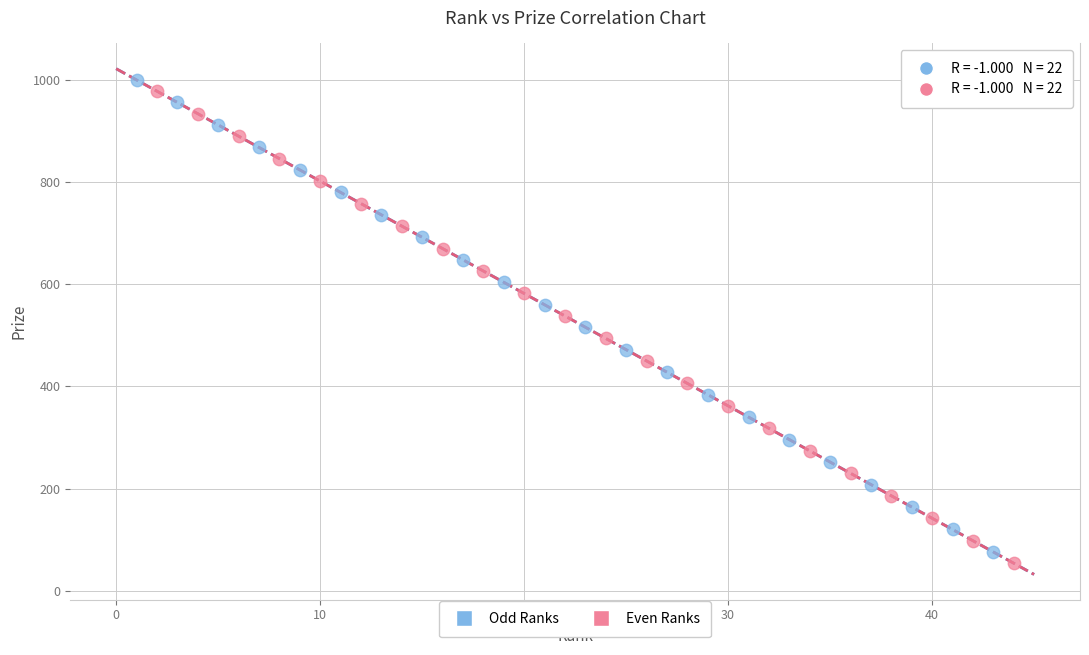

What are all the series names shown in the legend?

Odd Ranks, Even Ranks